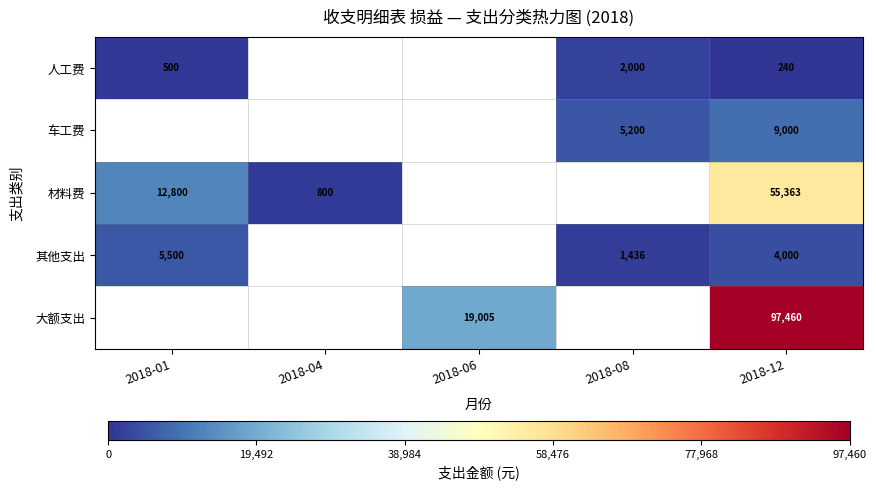

What is the spread (max minus min) of values at 2018-12?

97220